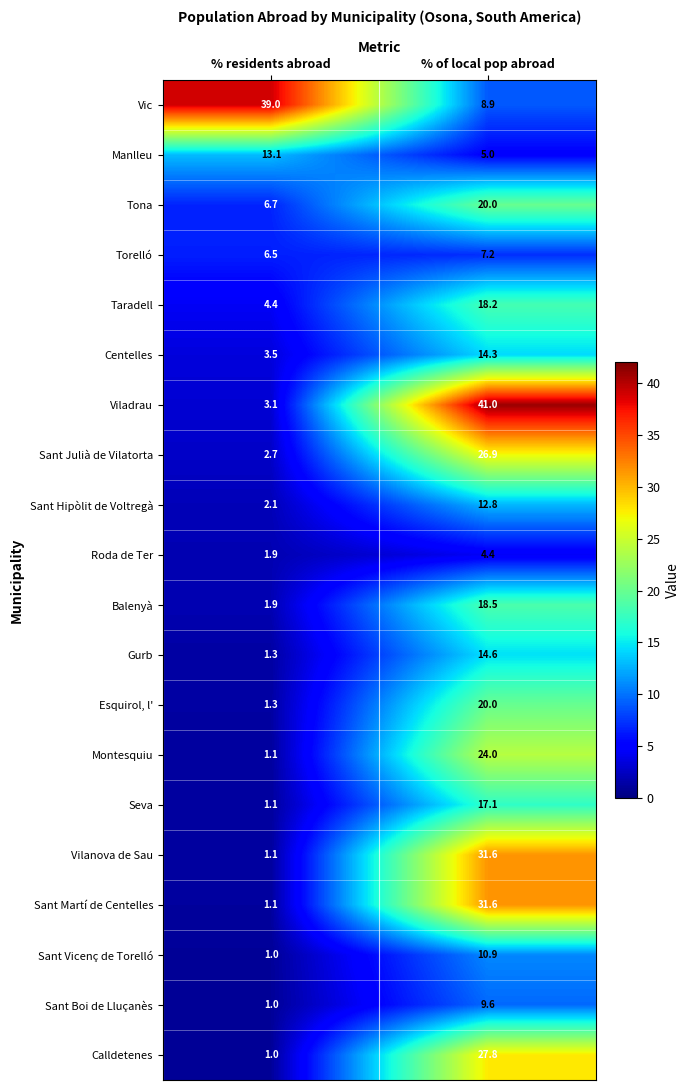

Is it true that Viladrau equals 26.8 at % of local pop abroad?

False